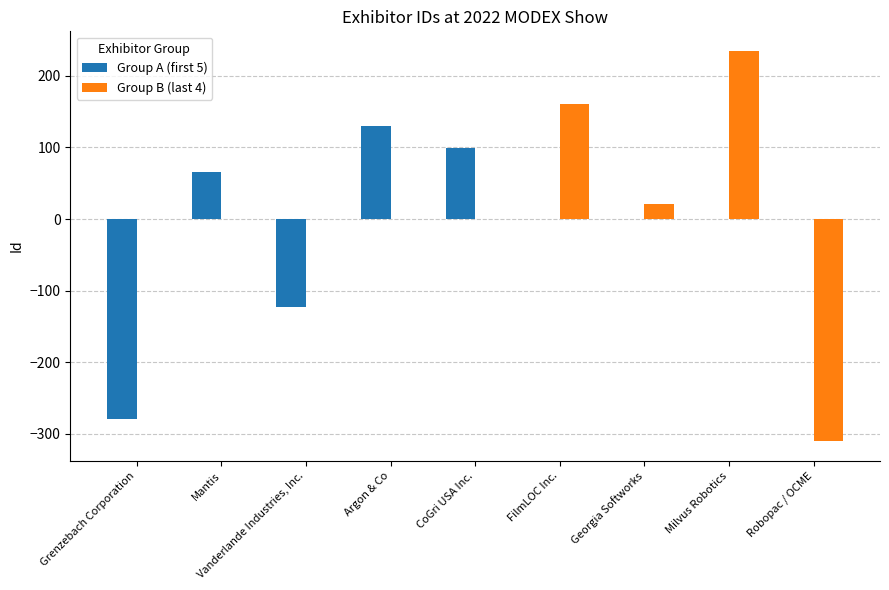

Reading right to left, transcribe all the data shown in this chart.

Group A (first 5): Robopac / OCME=0.0	Milvus Robotics=0.0	Georgia Softworks=0.0	FilmLOC Inc.=0.0	CoGri USA Inc.=99.8	Argon & Co=129.8	Vanderlande Industries, Inc.=-122.2	Mantis=65.8	Grenzebach Corporation=-279.2
Group B (last 4): Robopac / OCME=-310.2	Milvus Robotics=234.8	Georgia Softworks=20.8	FilmLOC Inc.=160.8	CoGri USA Inc.=0.0	Argon & Co=0.0	Vanderlande Industries, Inc.=0.0	Mantis=0.0	Grenzebach Corporation=0.0